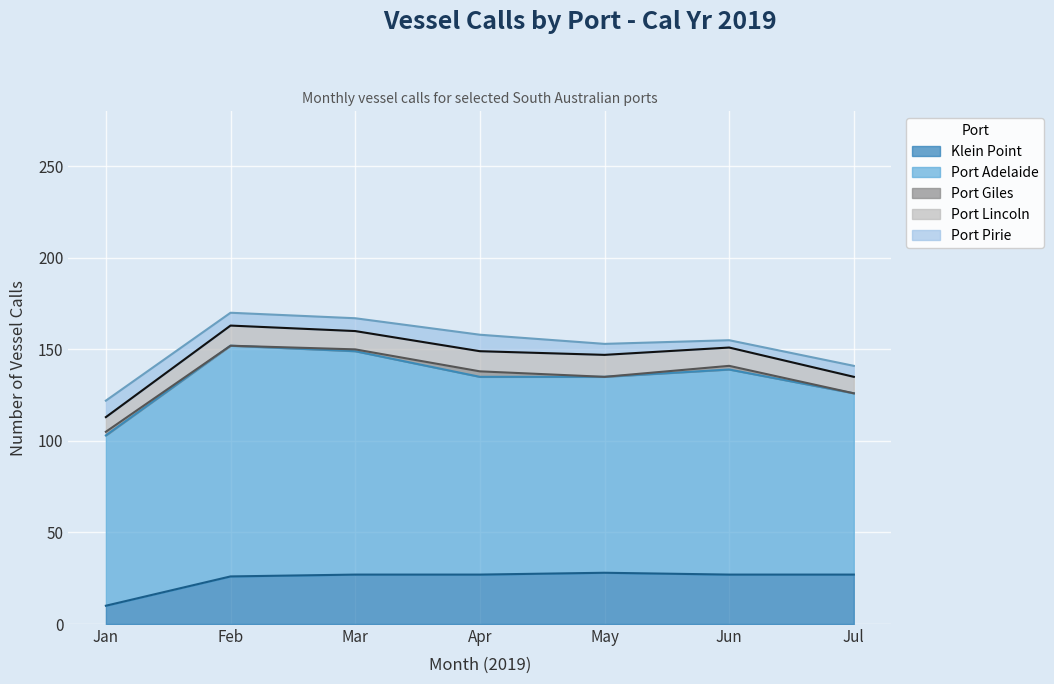

True or false: Klein Point has more than 0 interior local peaks.

True